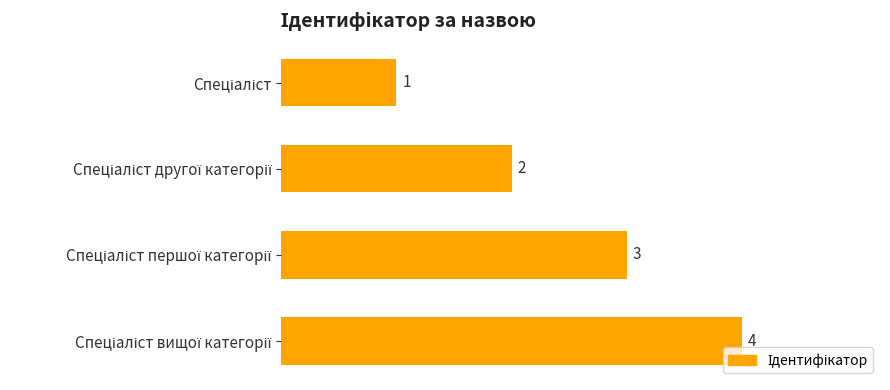

What is the sum of all values?

10